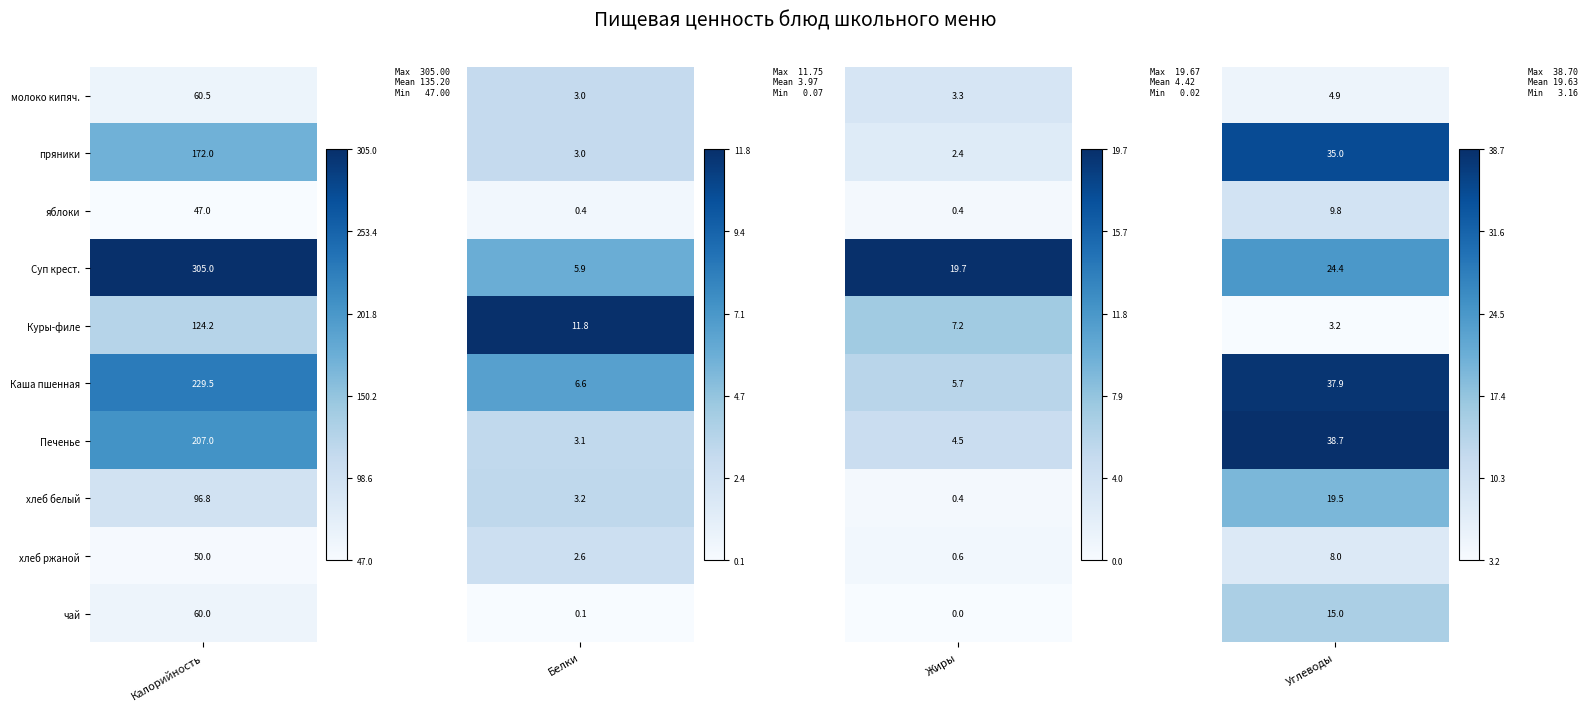

What is the average value of the пряники series?

53.1